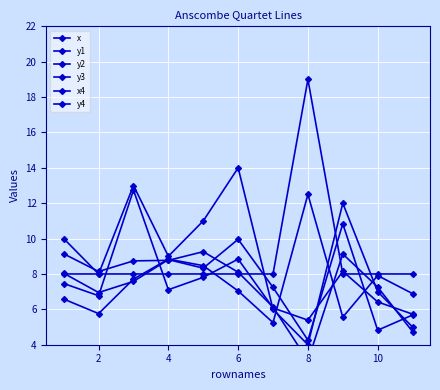

True or false: x and y1 intersect in this chart.

True